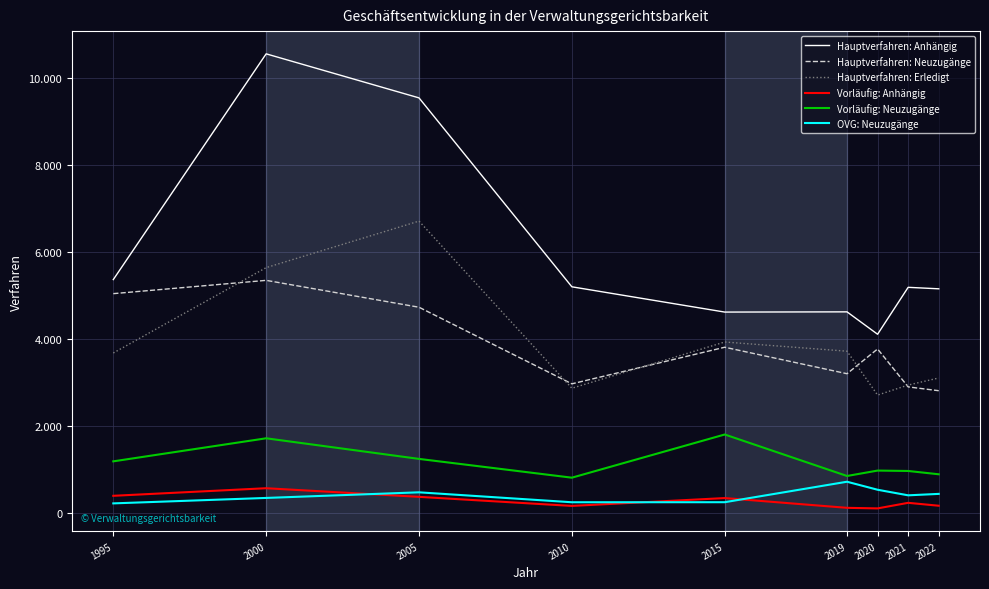

At 2000, list the series in order from largest to smallest.

Hauptverfahren: Anhängig, Hauptverfahren: Erledigt, Hauptverfahren: Neuzugänge, Vorläufig: Neuzugänge, Vorläufig: Anhängig, OVG: Neuzugänge